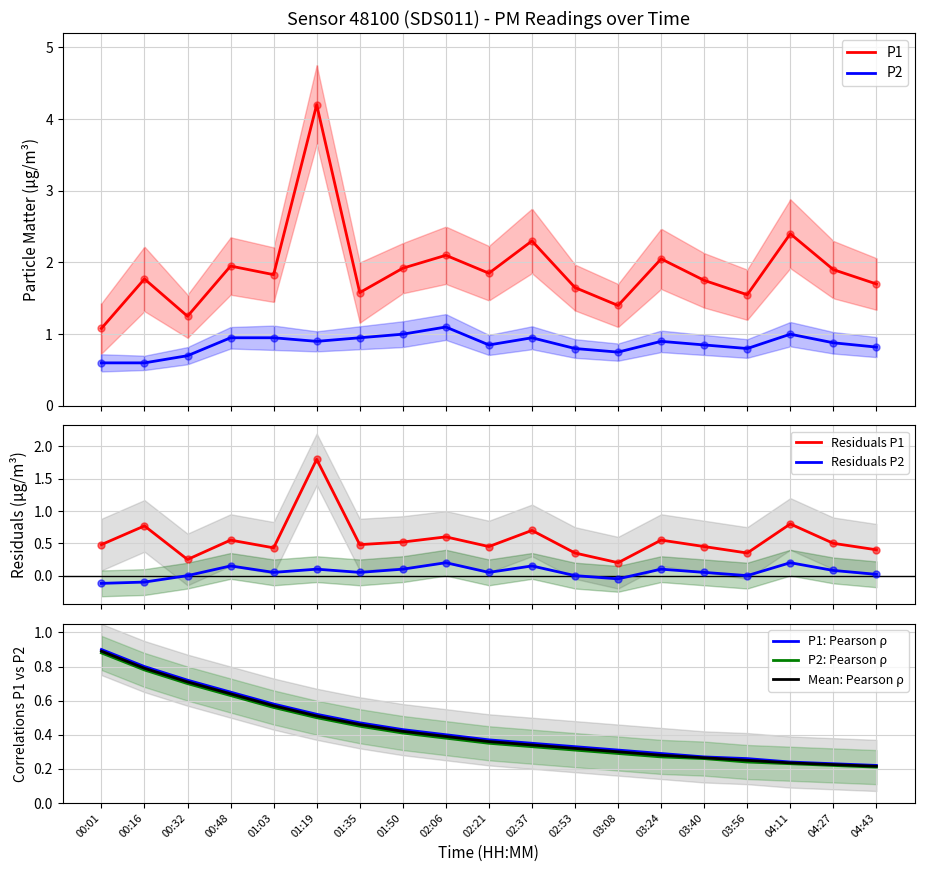

Which series has the largest Y range (max minus min)?

P1